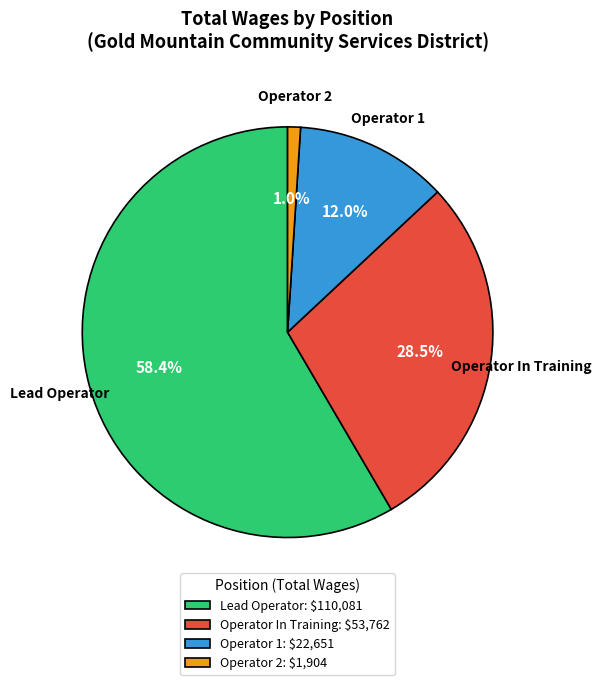

Between Operator In Training and Operator 1, which is larger?

Operator In Training